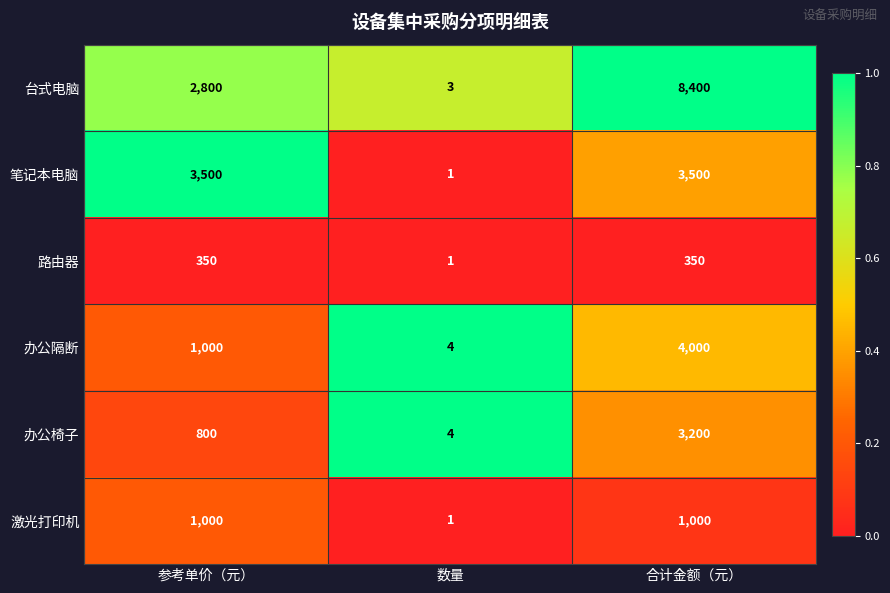

Count the number of categories in the chart.

3